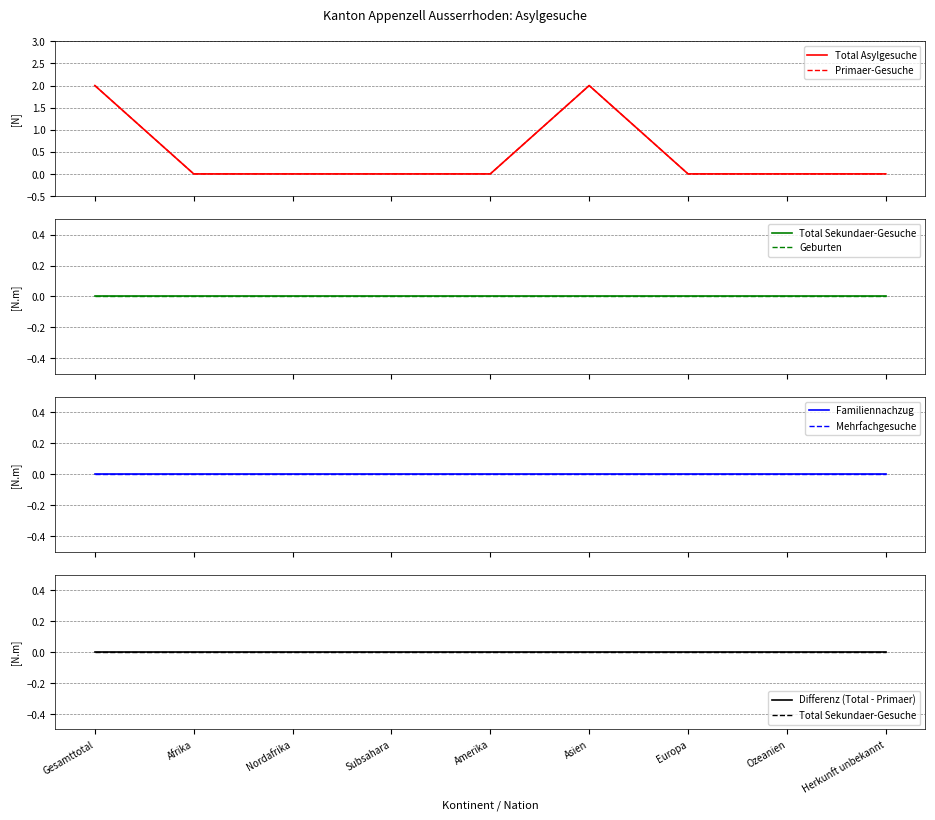

Which series has the largest total across all categories?

Total Asylgesuche